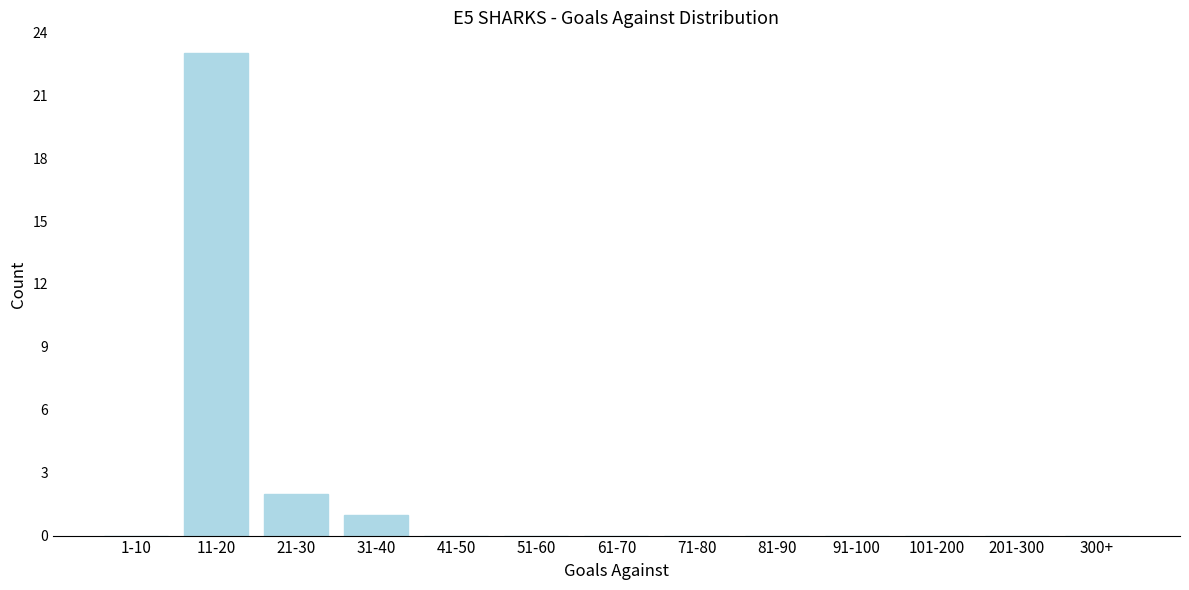

Reading left to right, list all the values displayed in this chart.

1-10=0	11-20=23	21-30=2	31-40=1	41-50=0	51-60=0	61-70=0	71-80=0	81-90=0	91-100=0	101-200=0	201-300=0	300+=0